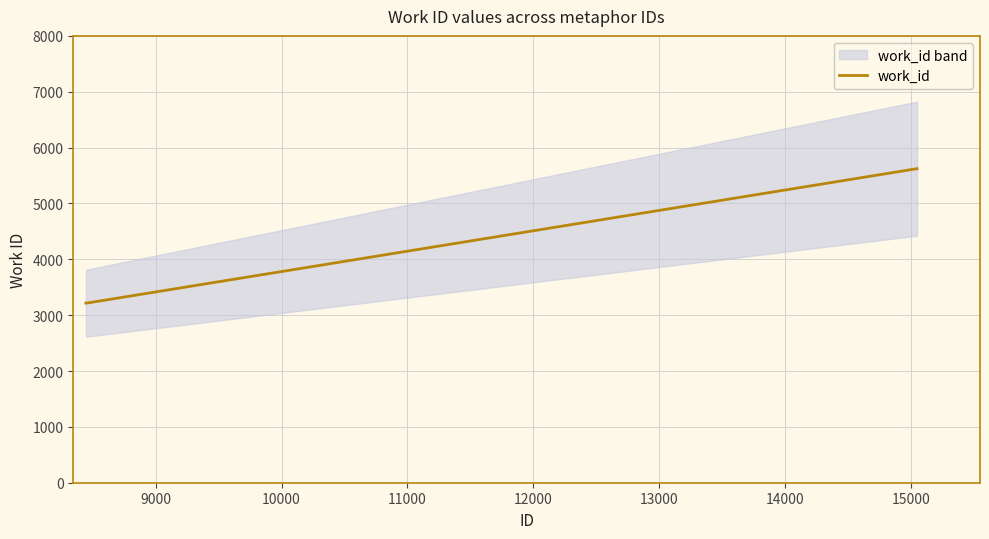

How many lines are shown in the chart?

1